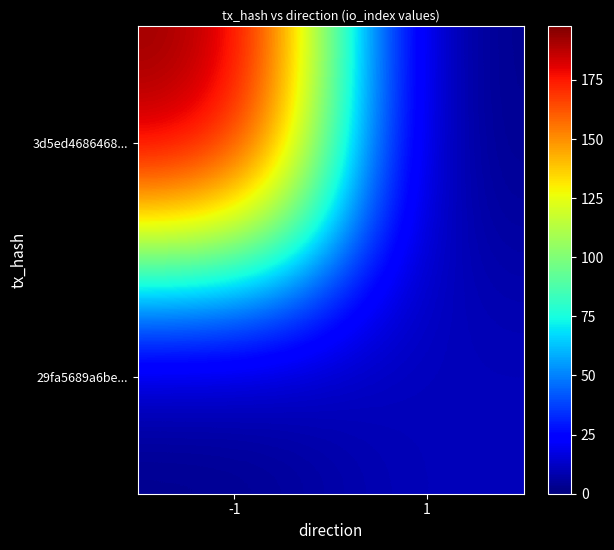

Rank the series by their average value, from highest to lowest.

3d5ed4686468..., 29fa5689a6be...